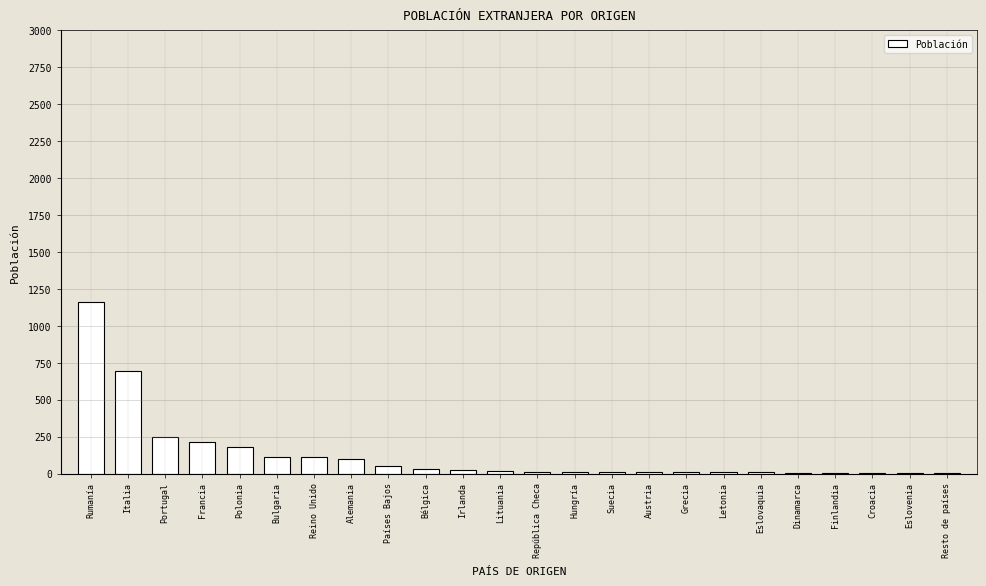

What is the change in value from Rumanía to Polonia?

-982